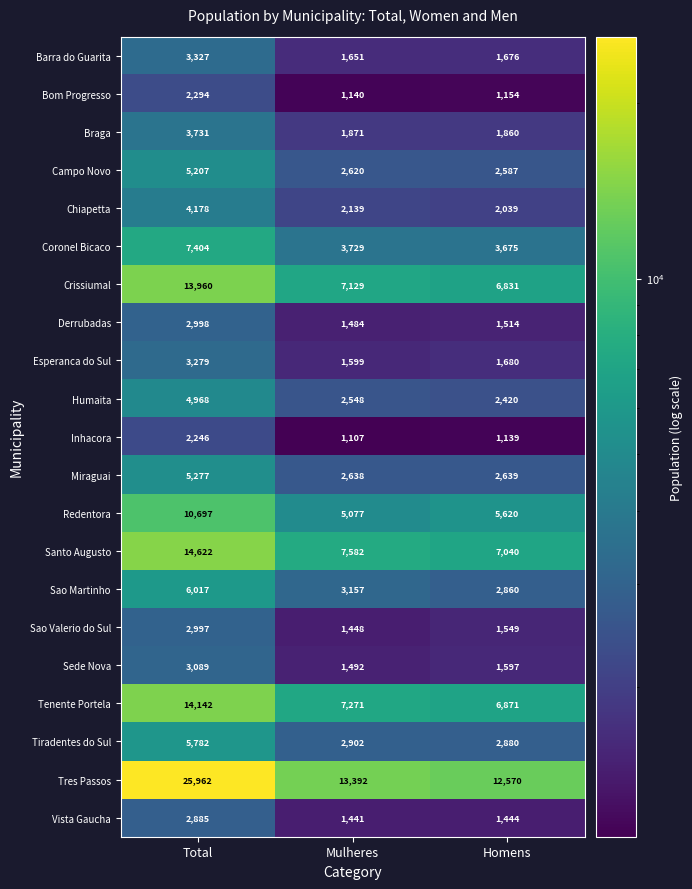

At which label is Bom Progresso closest to 1717?

Homens